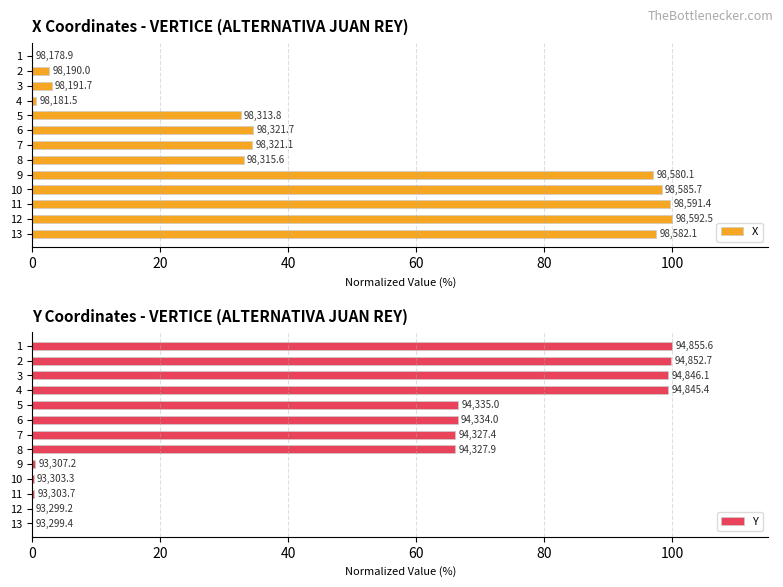

How many data points in X are above 34?

7